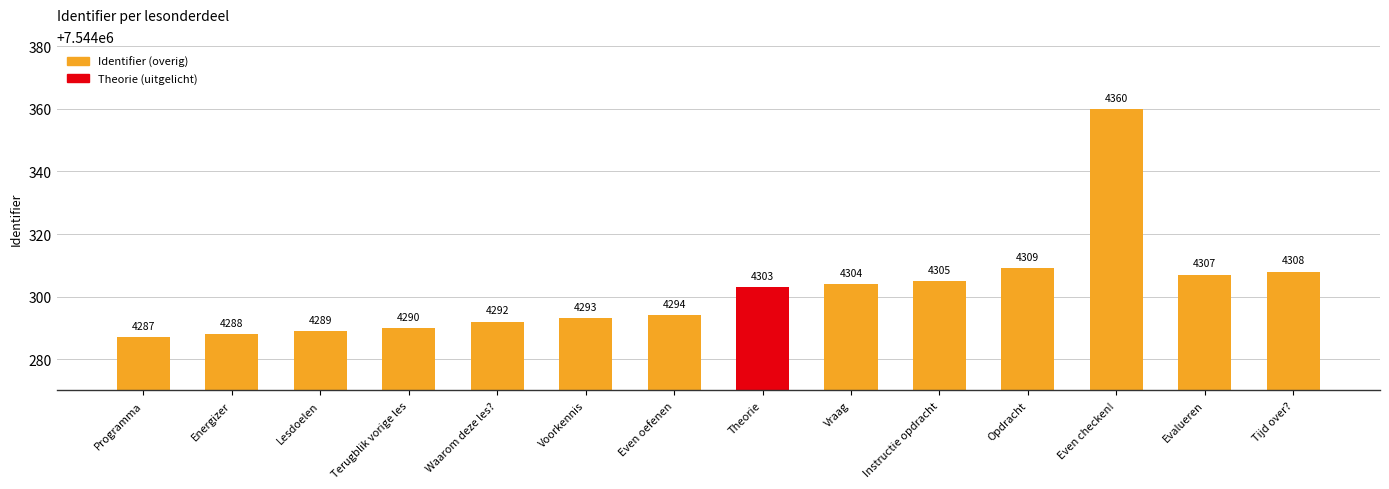

How many bars are there in total?

14